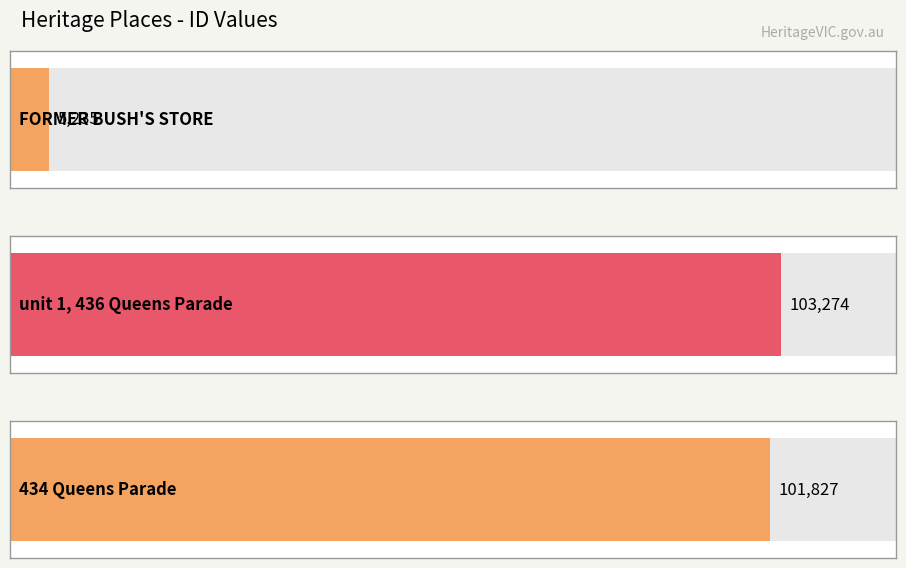

What is the ratio of the value at unit 1, 436 Queens Parade to the value at 434 Queens Parade?

1.0